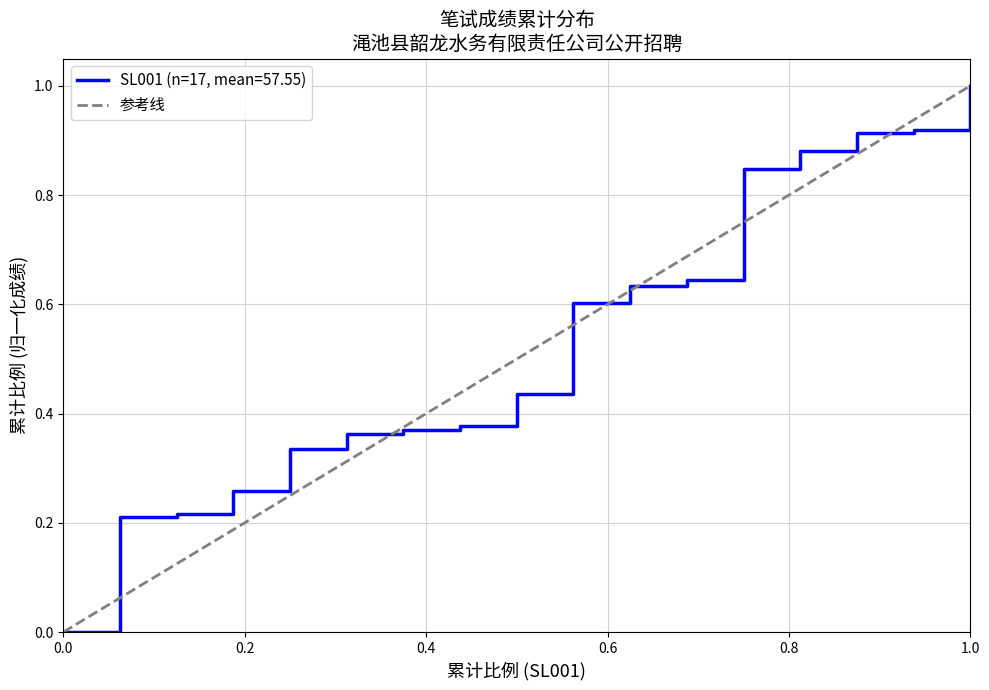

What is the highest value of the SL001 (n=17, mean=57.55) series?

1.0